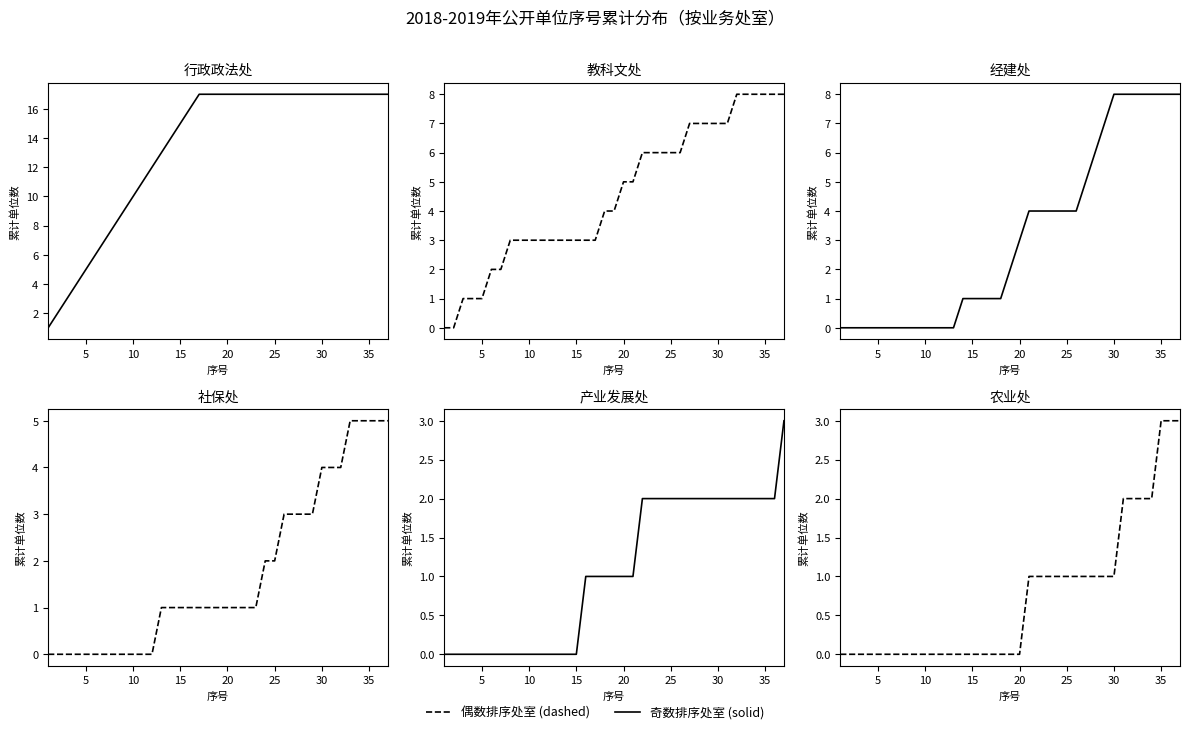

What is the highest value of the 行政政法处 series?

17